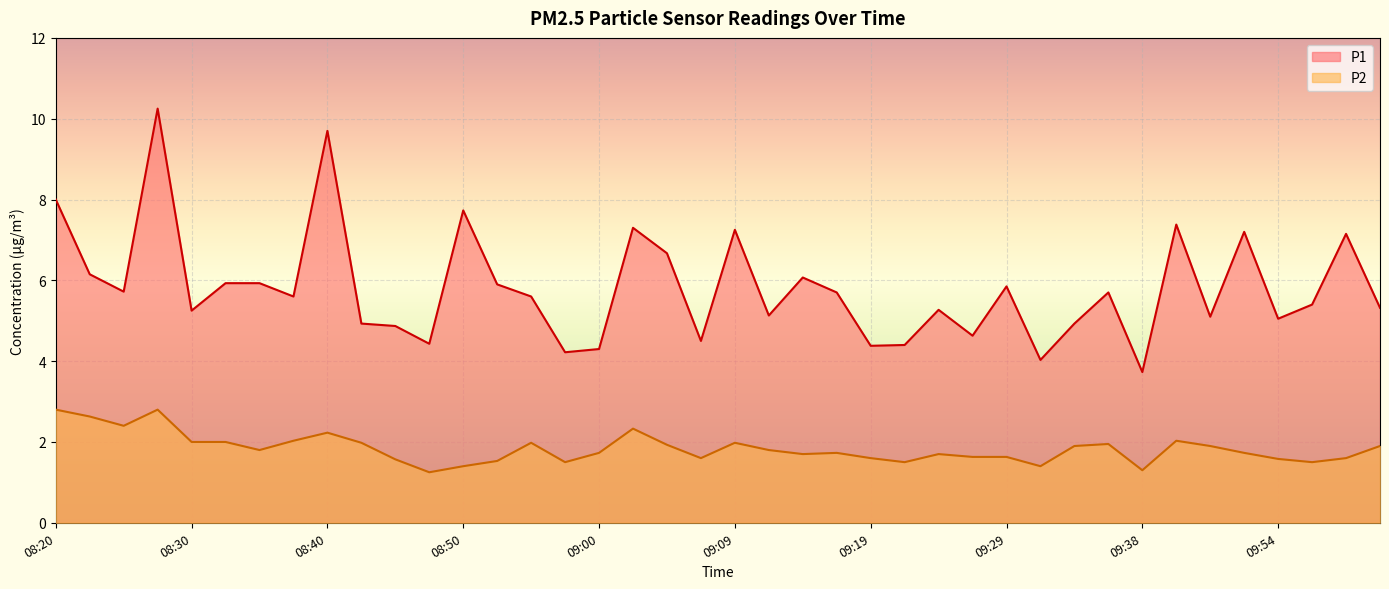

How many interior local valleys does the P2 series have?

10